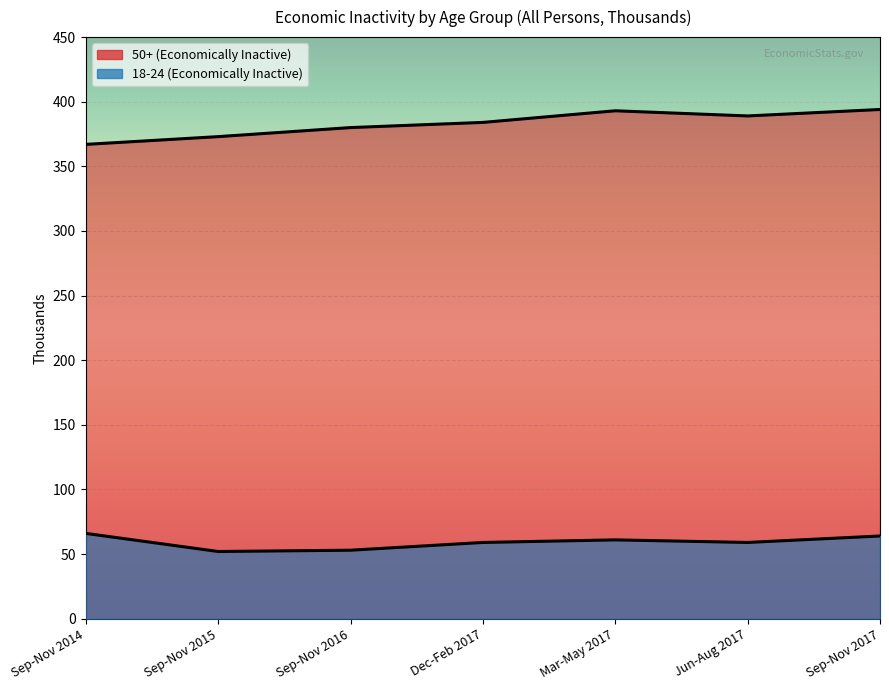

Is it true that 50+ (Economically Inactive) equals 380 at Sep-Nov 2016?

True